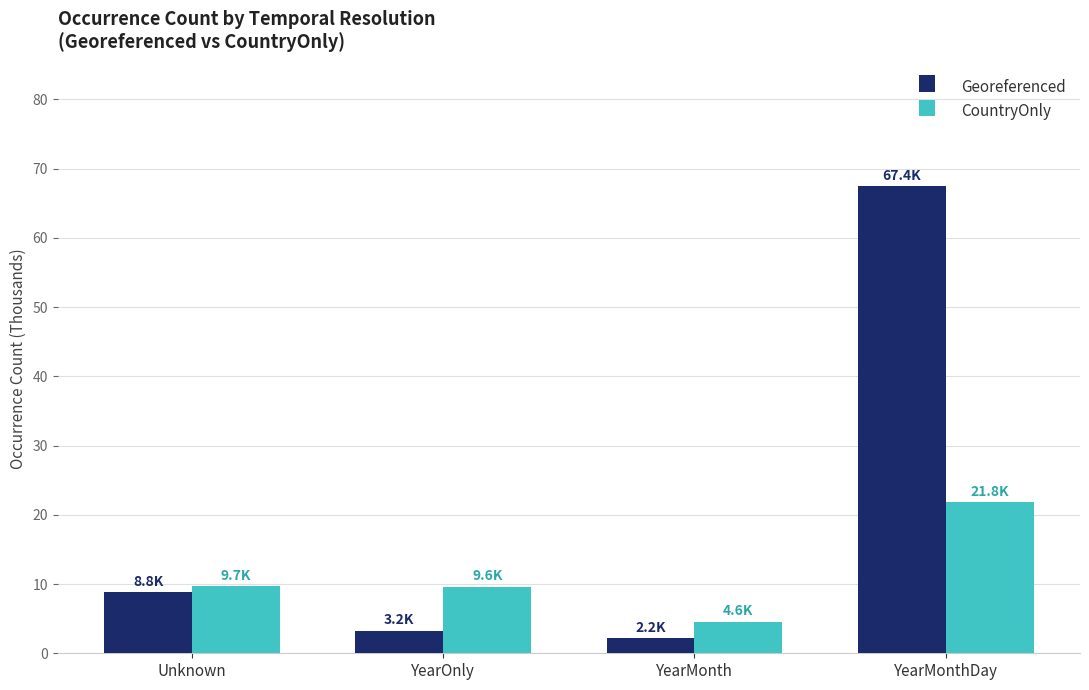

Between Unknown and YearOnly, which series saw the biggest shift?

Georeferenced